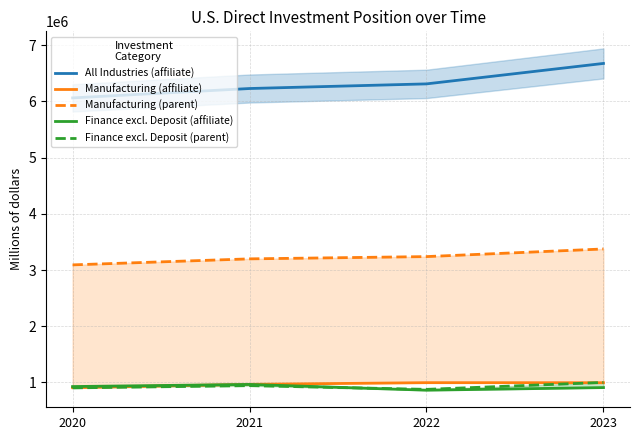

What is the sum of the All Industries (affiliate) values at 2022 and 2021?

12542517